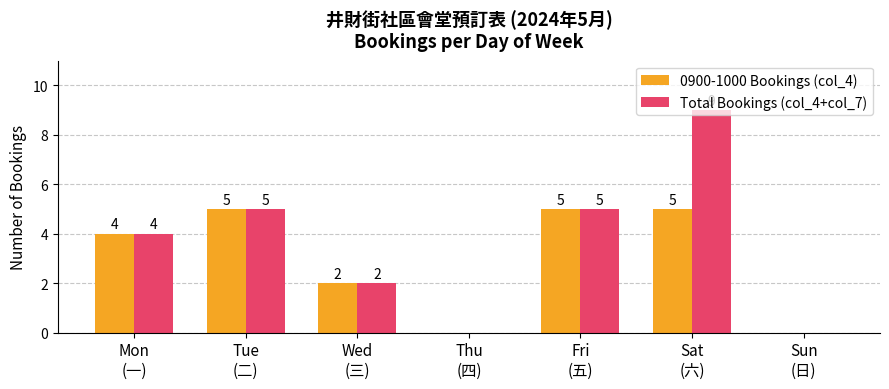

What is the maximum value for Total Bookings (col_4+col_7)?

9